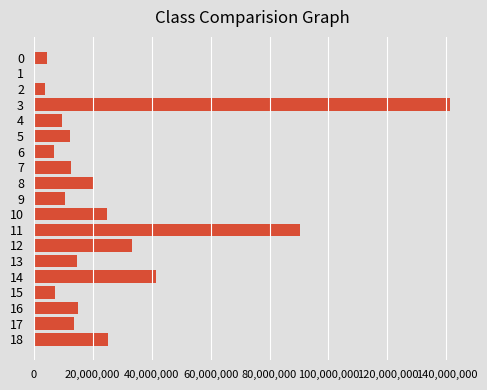

What is the greatest value displayed?

141375000